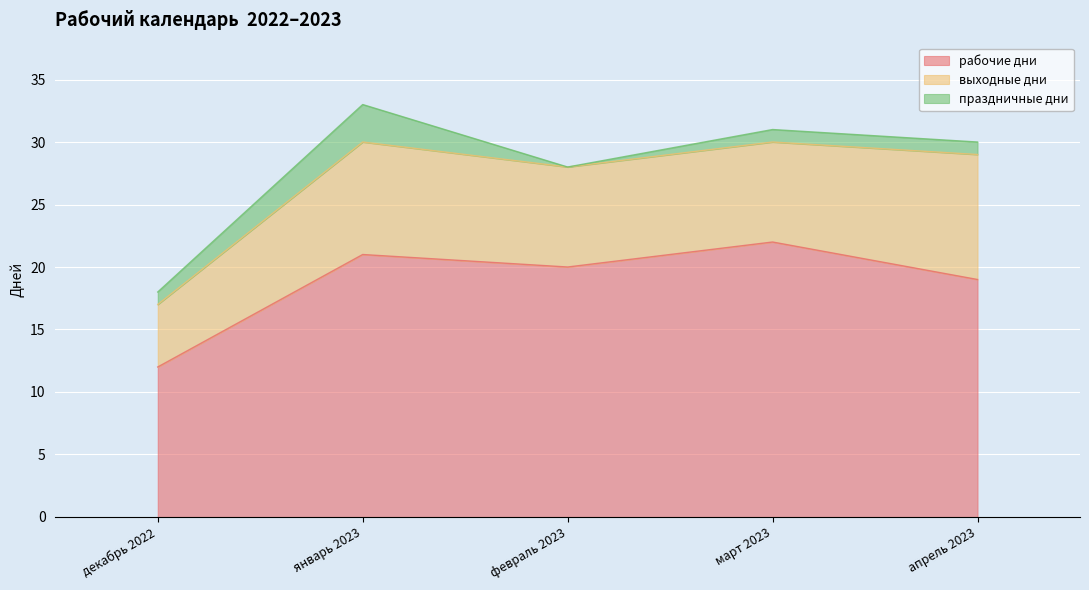

The value of выходные дни at декабрь 2022 is 5. True or false?

True